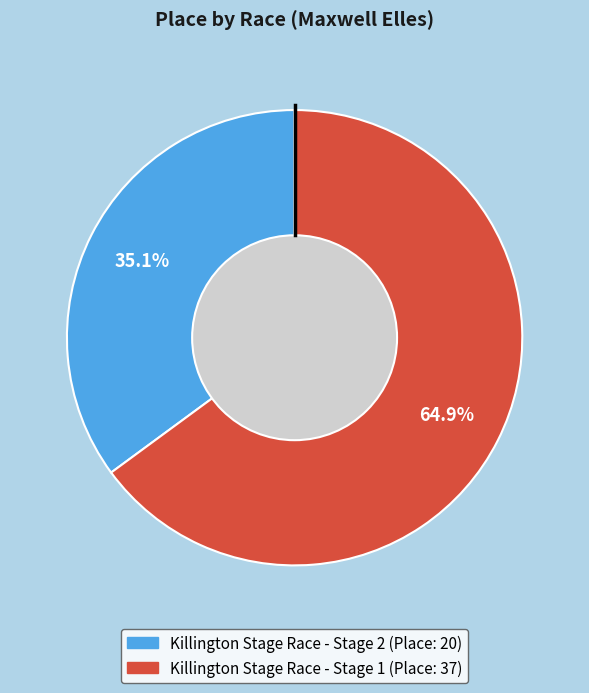

What percentage is the Killington Stage Race - Stage 2 slice, to the nearest percent?

35%